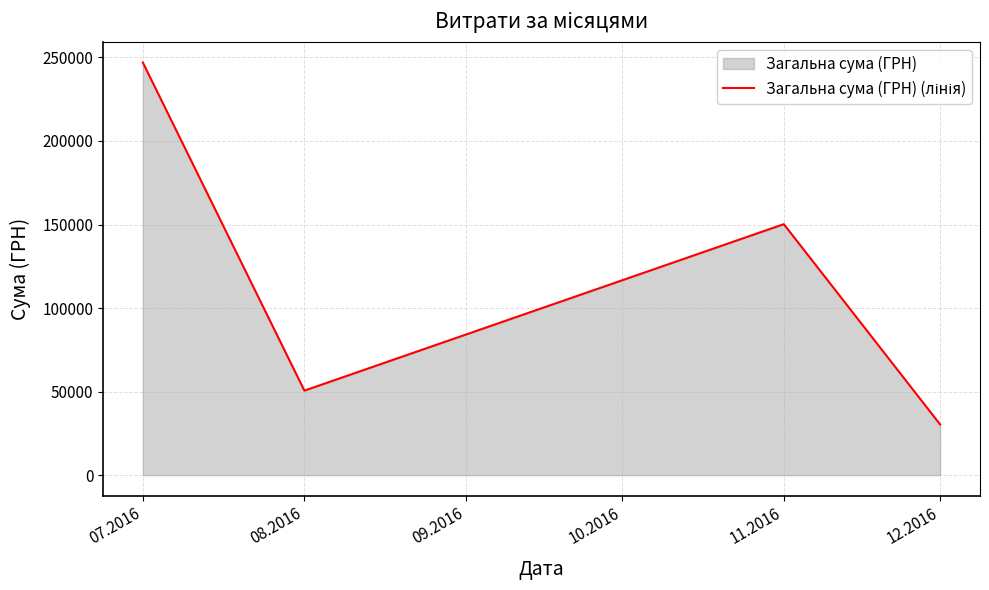

Count the number of data series in this chart.

1